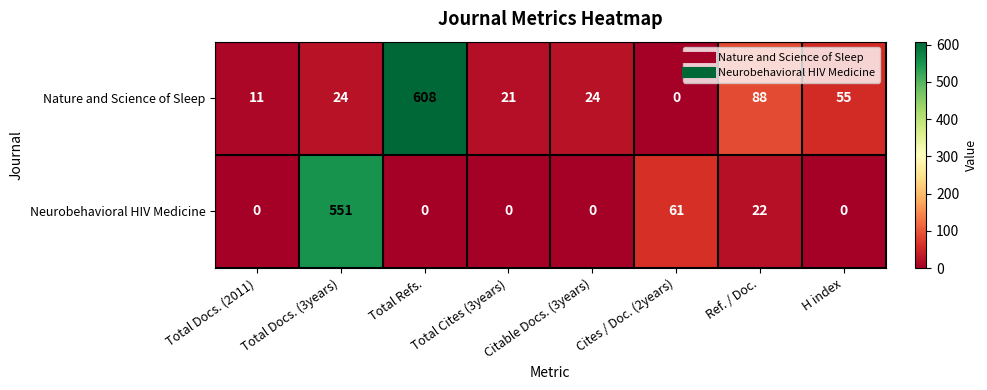

What is the total value across all series at Total Cites (3years)?

21